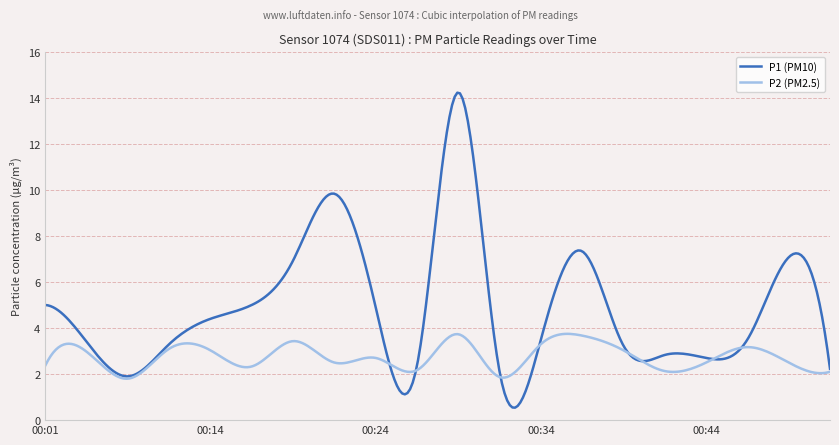

What is the smallest value displayed?

0.5